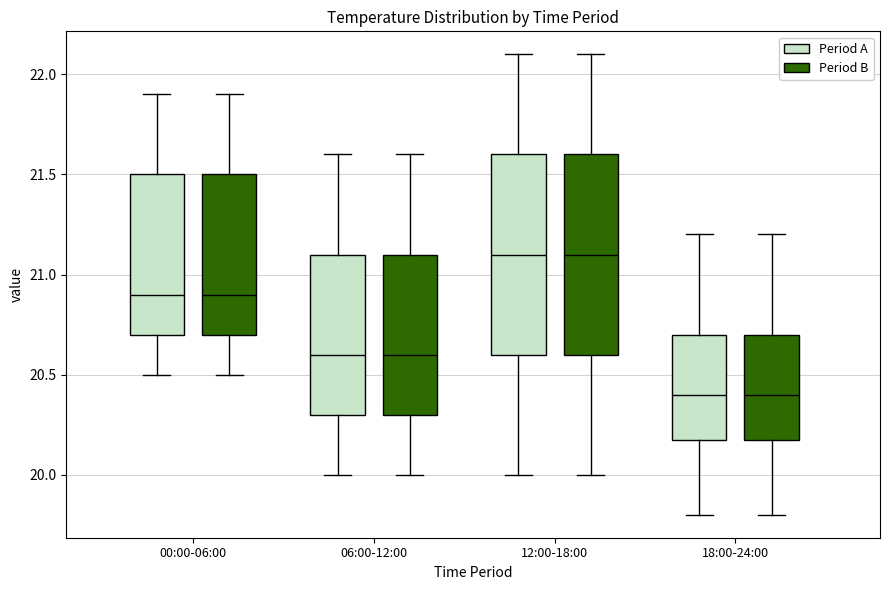

Reading left to right, transcribe this box plot: for each box, give where its median line is, the range the box spans, and where its two whiskers end, as read against the y-axis. The values are not printed on the chart, so give them approximately, as read against the axis.

00:00-06:00 (Period A): median 20.9, box 20.7 to 21.5, whiskers 20.5 to 21.9
00:00-06:00 (Period B): median 20.9, box 20.7 to 21.5, whiskers 20.5 to 21.9
06:00-12:00 (Period A): median 20.6, box 20.3 to 21.1, whiskers 20.0 to 21.6
06:00-12:00 (Period B): median 20.6, box 20.3 to 21.1, whiskers 20.0 to 21.6
12:00-18:00 (Period A): median 21.1, box 20.6 to 21.6, whiskers 20.0 to 22.1
12:00-18:00 (Period B): median 21.1, box 20.6 to 21.6, whiskers 20.0 to 22.1
18:00-24:00 (Period A): median 20.4, box 20.2 to 20.7, whiskers 19.8 to 21.2
18:00-24:00 (Period B): median 20.4, box 20.2 to 20.7, whiskers 19.8 to 21.2